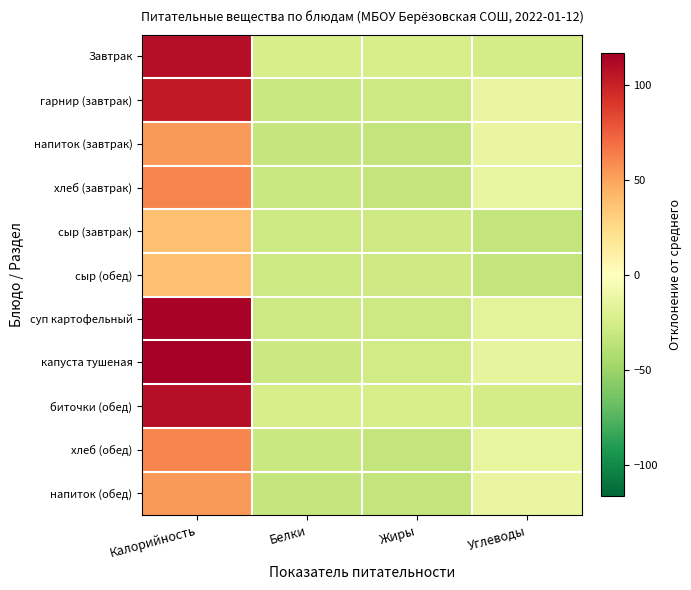

Which label corresponds to the smallest value in the chart?

Углеводы